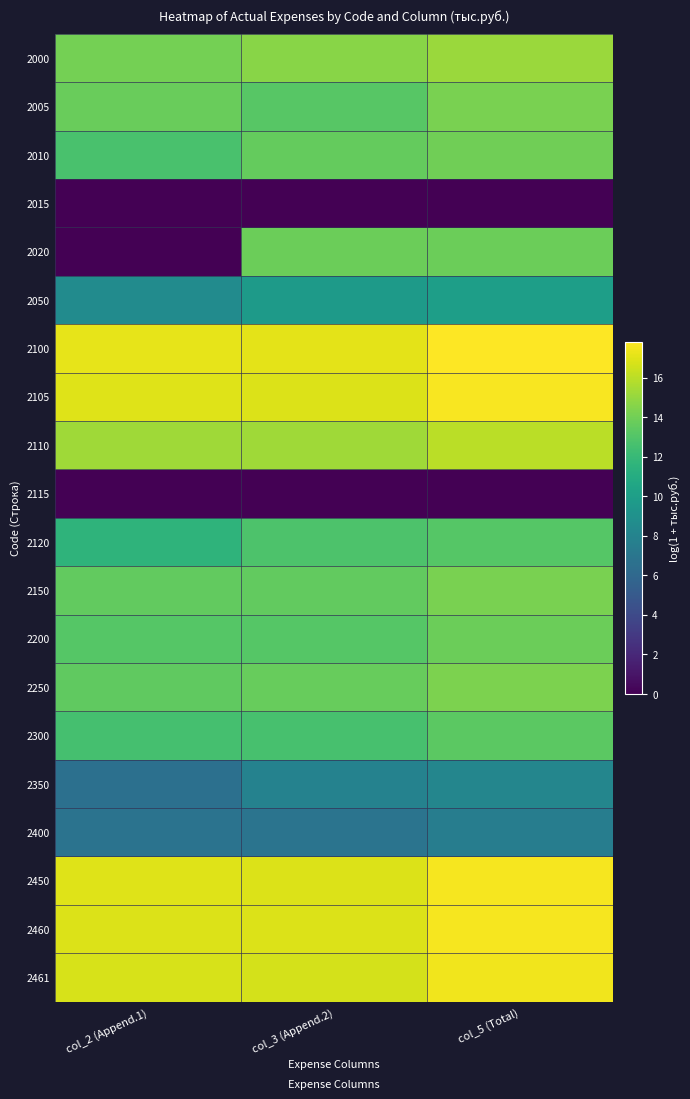

Which has a higher value, col_3 (Append.2) or col_5 (Total)?

col_5 (Total)